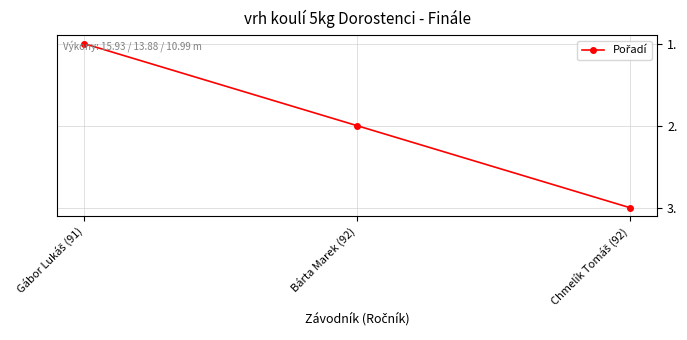

Count the number of categories in the chart.

3